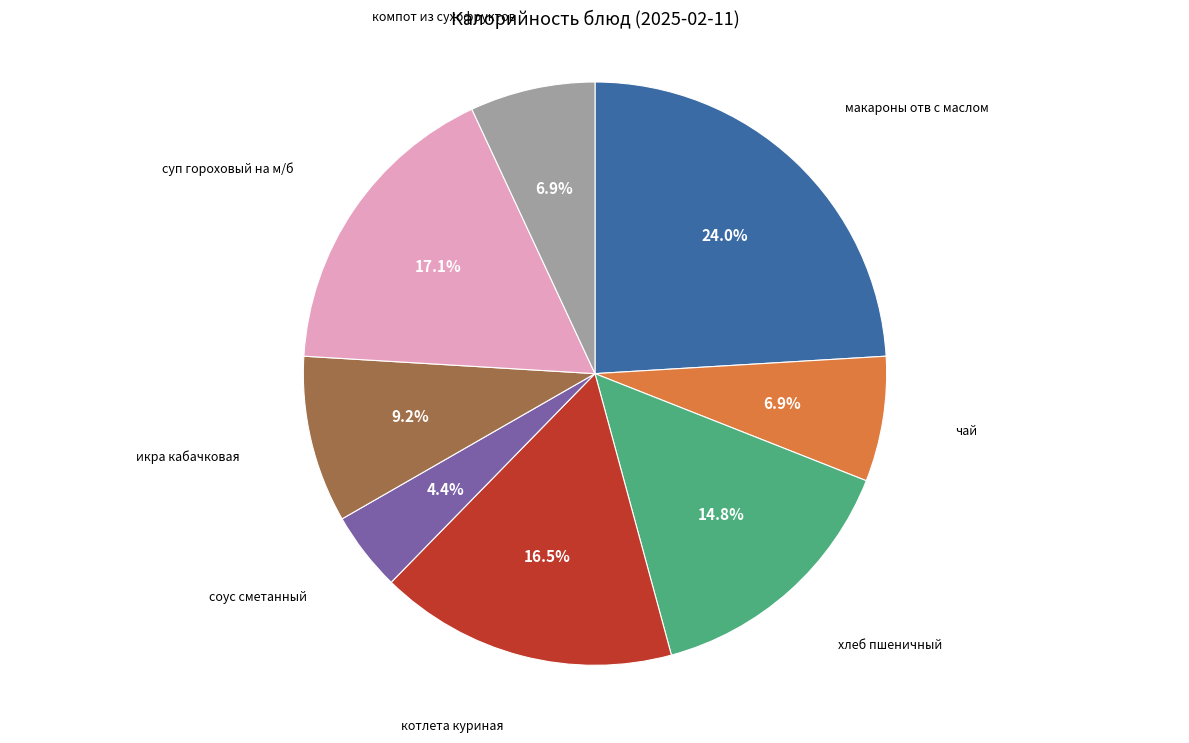

Does any single category account for the majority?

No